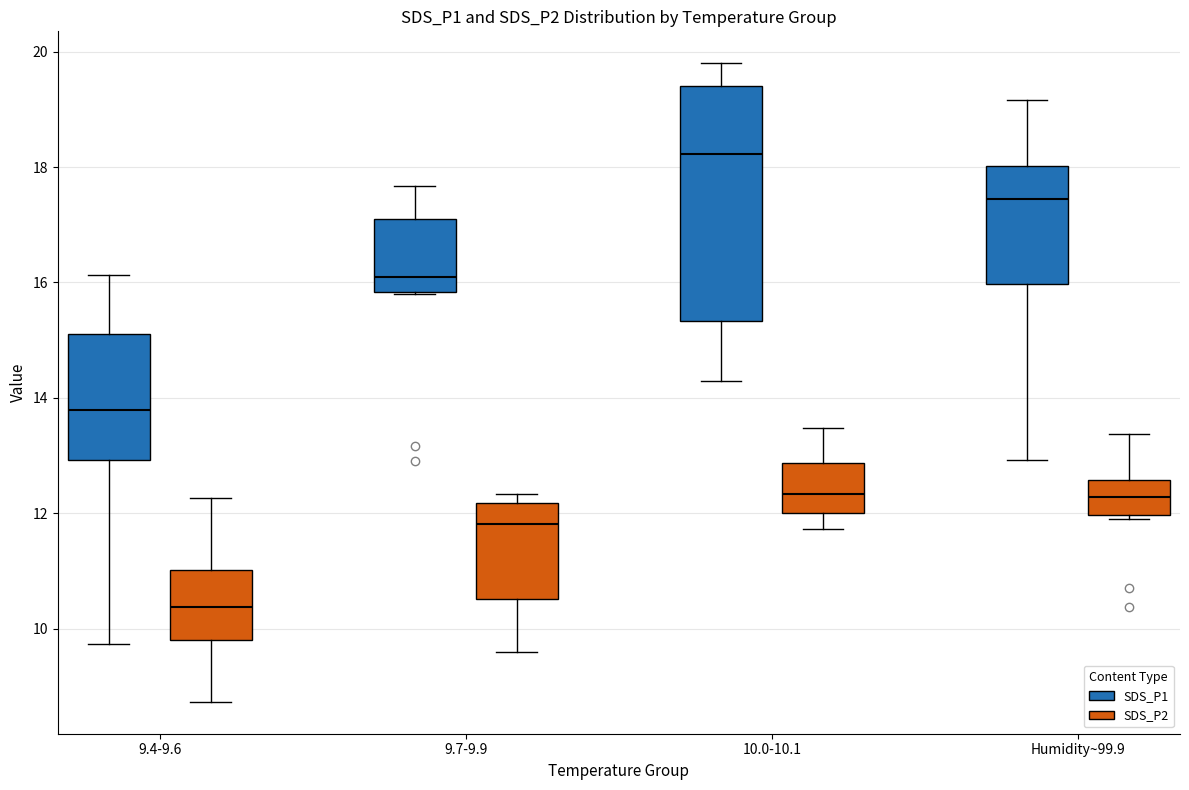

Where is the lower edge of the box for Humidity~99.9 (SDS_P2) on the y-axis? The values are not printed on the chart, so give them approximately, as read against the axis.

12.0